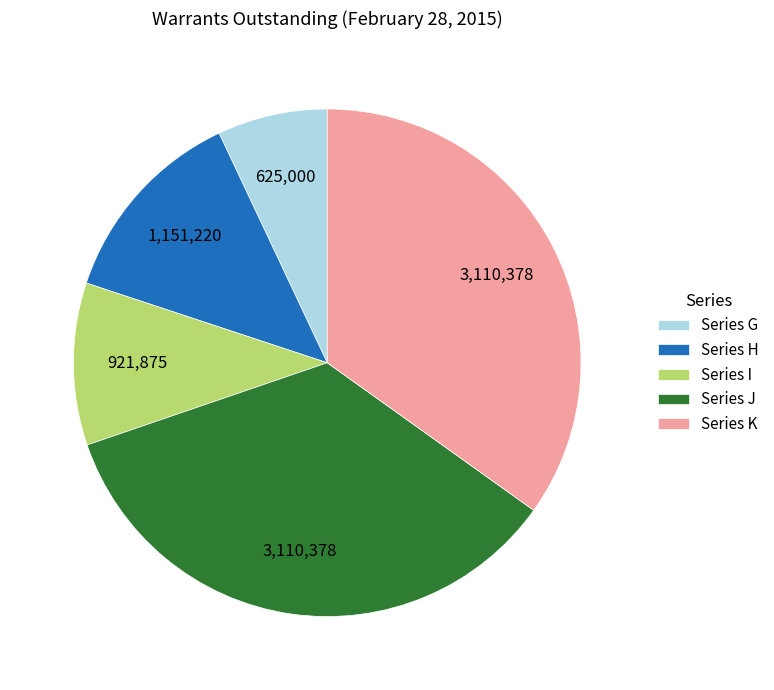

What is the smallest slice in the pie chart?

Series G